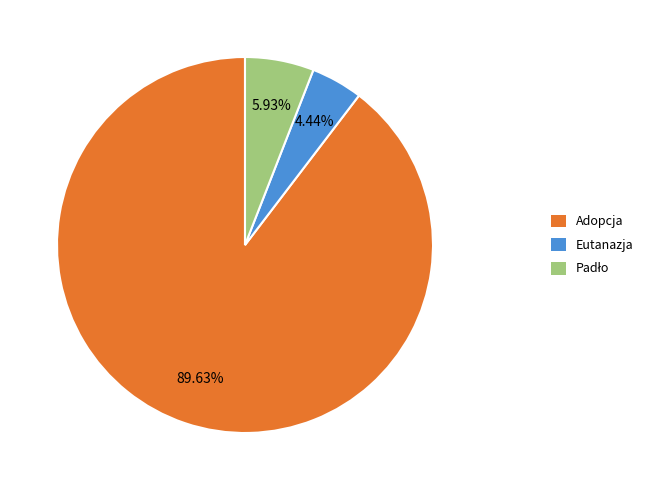

How many slices are in this pie chart?

3